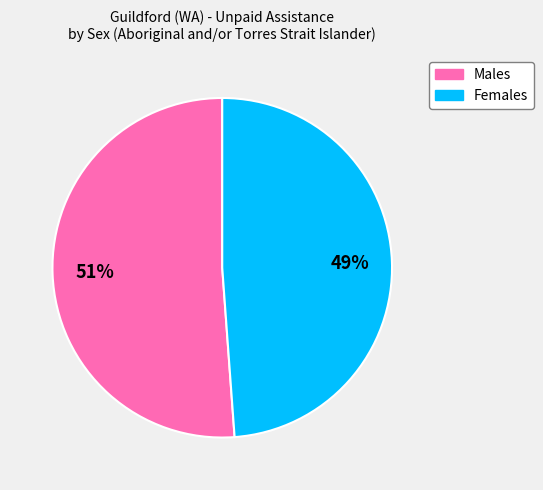

The Females slice represents 36% of the pie. True or false?

False